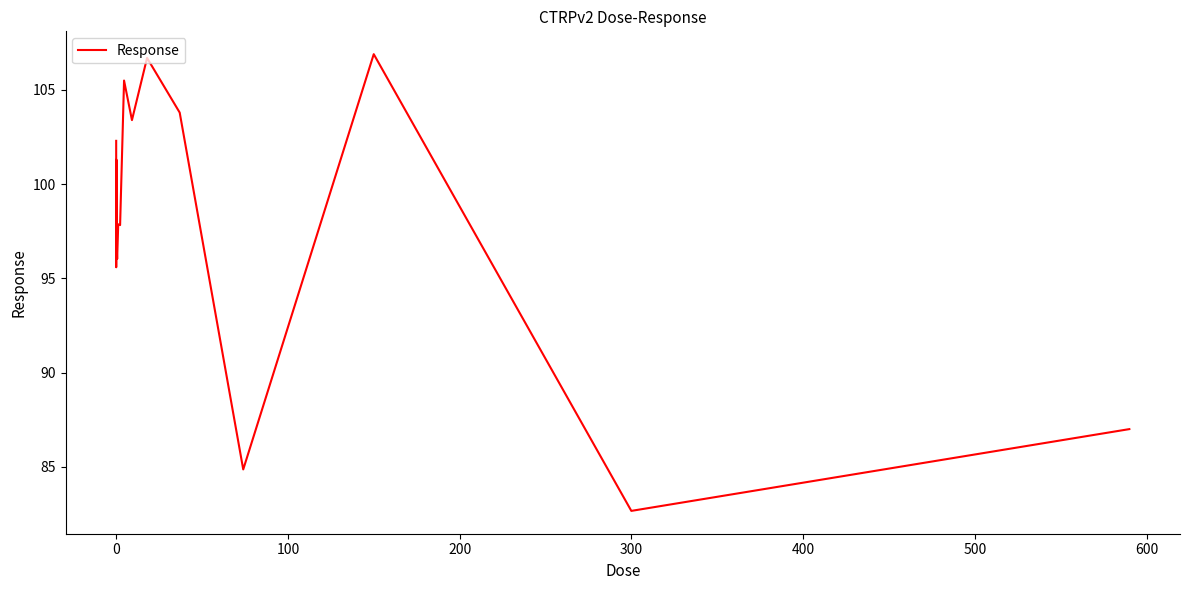

What is the minimum value shown in the chart?

82.7